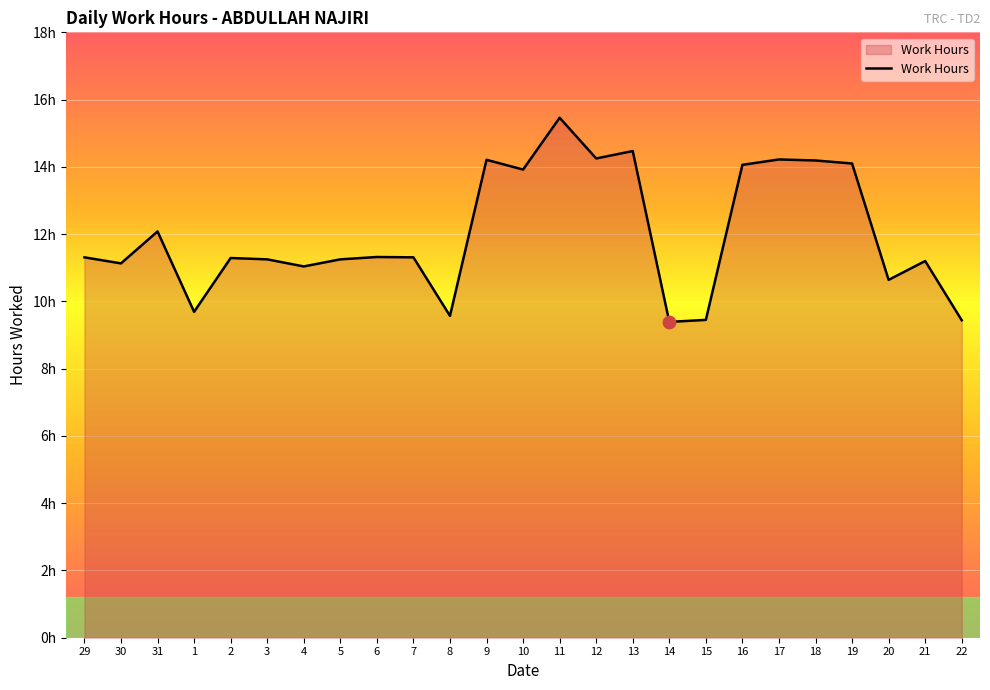

Approximately how many times larger is the value at 31 compared to 15?

1.3